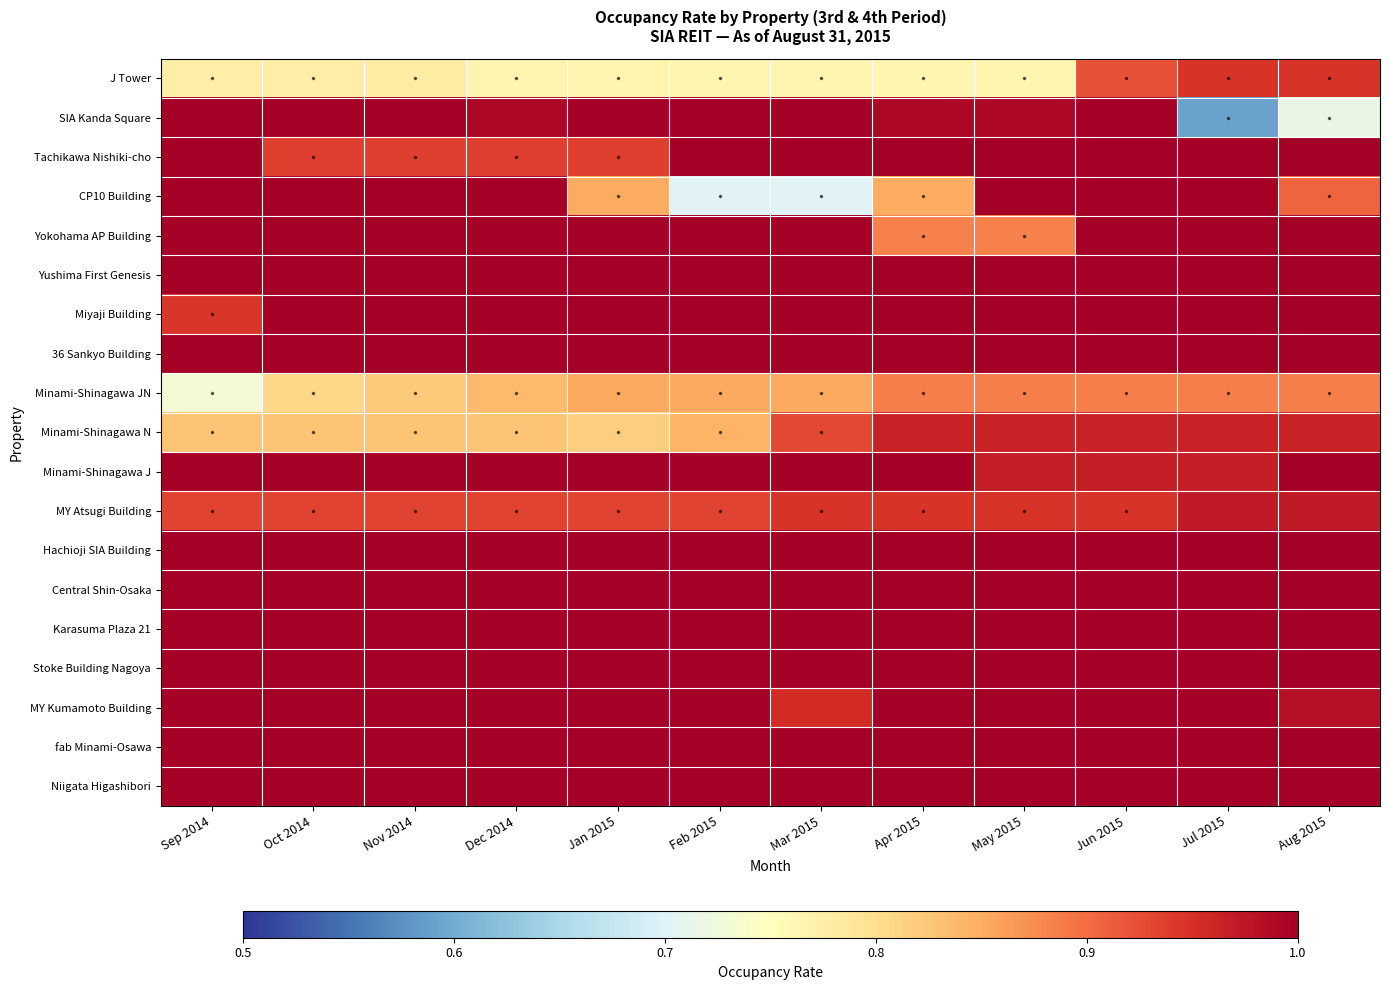

Which label corresponds to the largest value in the chart?

Sep 2014